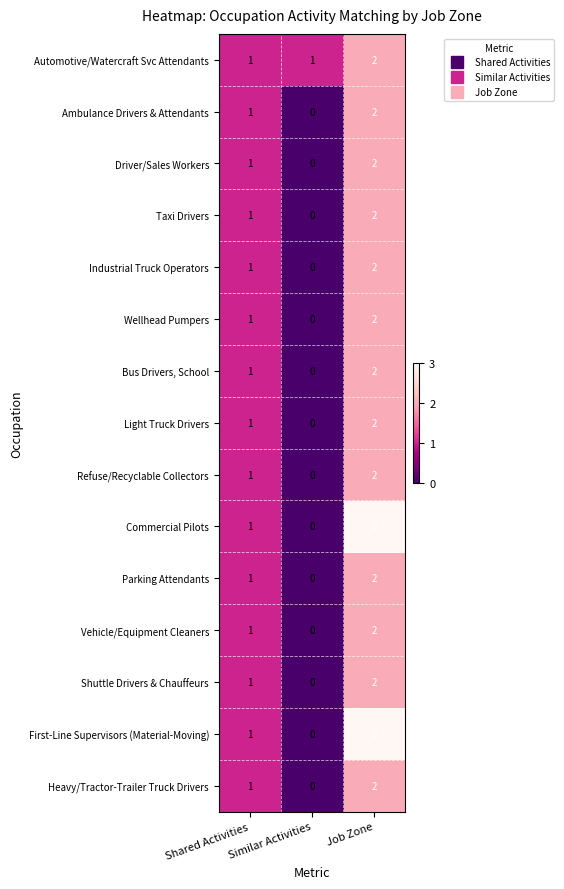

How many Light Truck Drivers values are between 0 and 2?

3